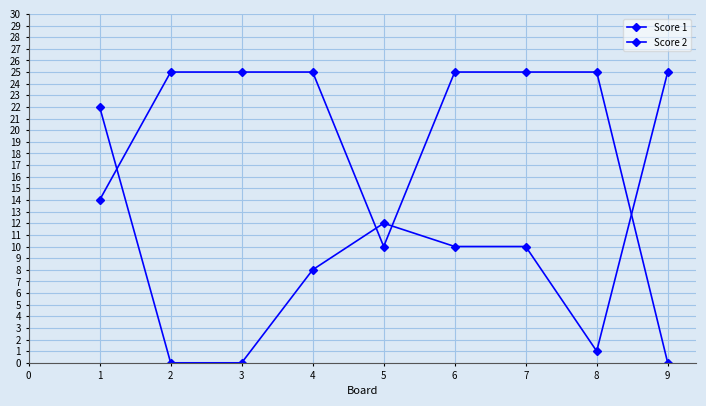

Is this an area chart (filled region under the line)?

No